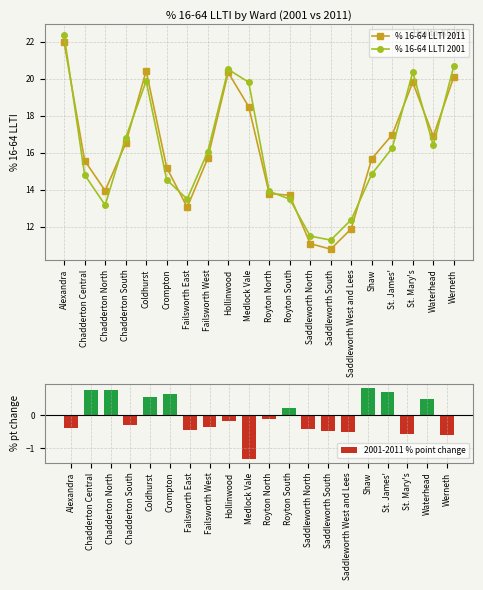

What is the sum of all % 16-64 LLTI 2011 values?

321.9